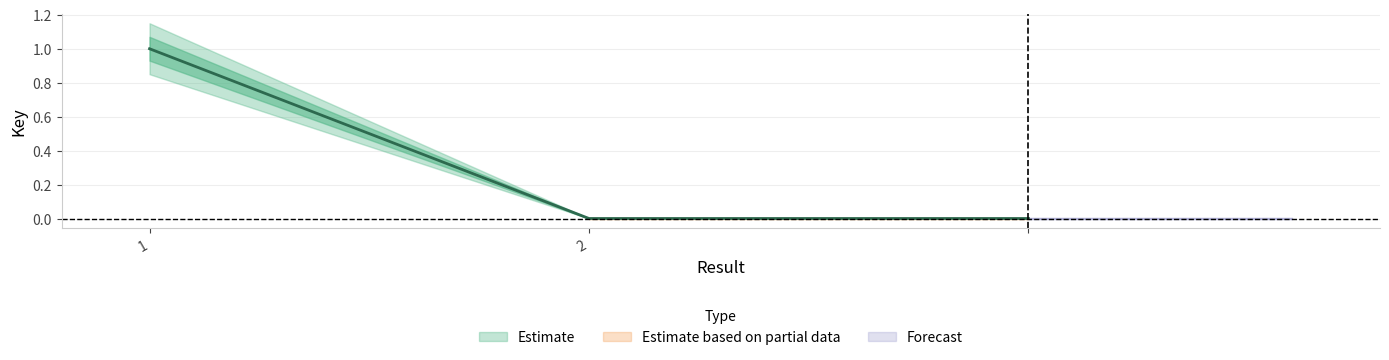

What is the difference between the values at  and 1?

1.0